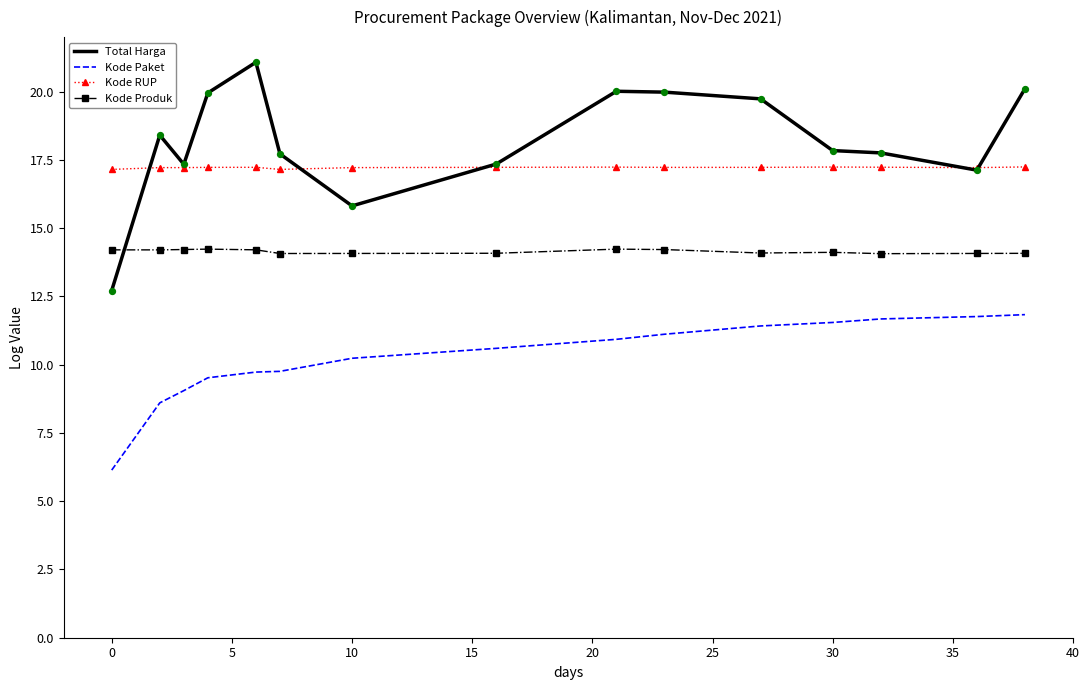

Which series has the largest total across all categories?

Total Harga